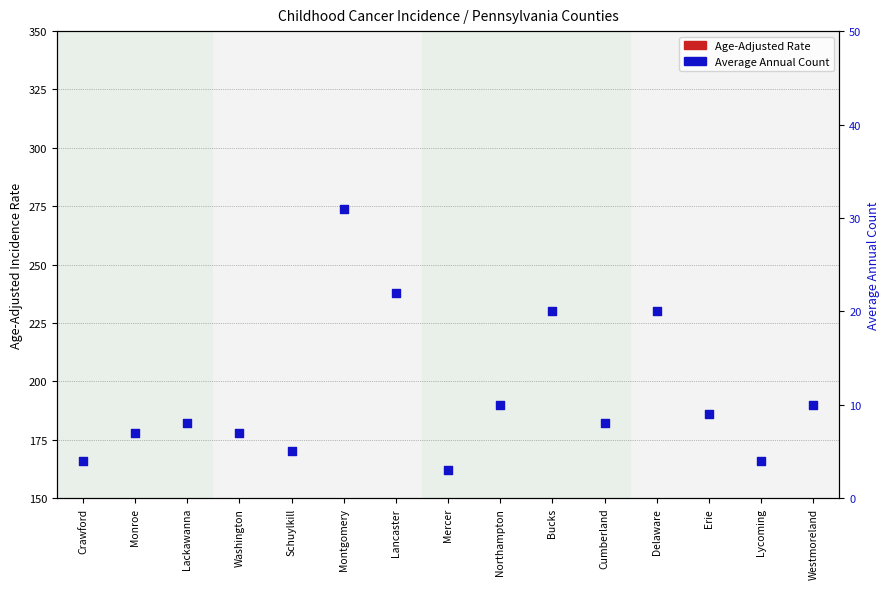

What are all the series names shown in the legend?

Age-Adjusted Rate, Average Annual Count